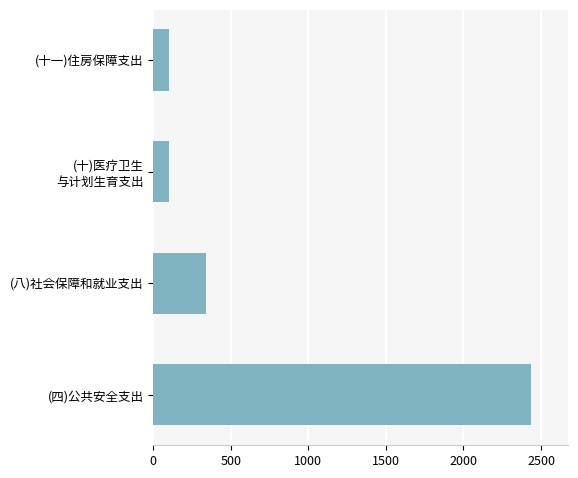

Approximately how many times larger is the value at (八)社会保障和就业支出 compared to (十一)住房保障支出?

3.4